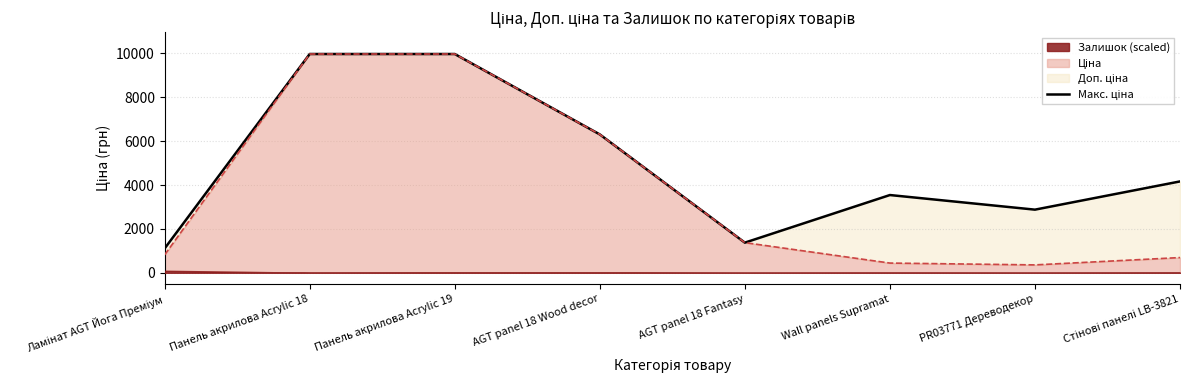

Reading left to right, what are all the values shown in this chart?

1109.2	9975.0	9975.0	6308.8	1375.0	3545.0	2878.8	4165.6